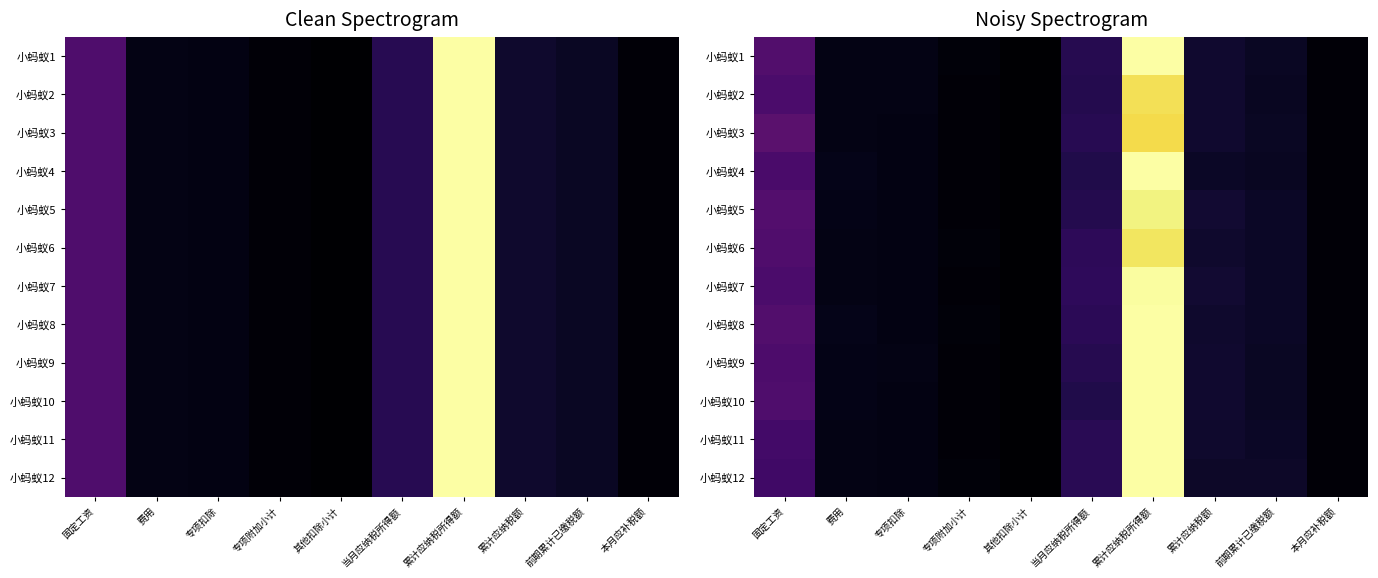

What is the approximate value of 小蚂蚁2 at 专项扣除?

4587.1